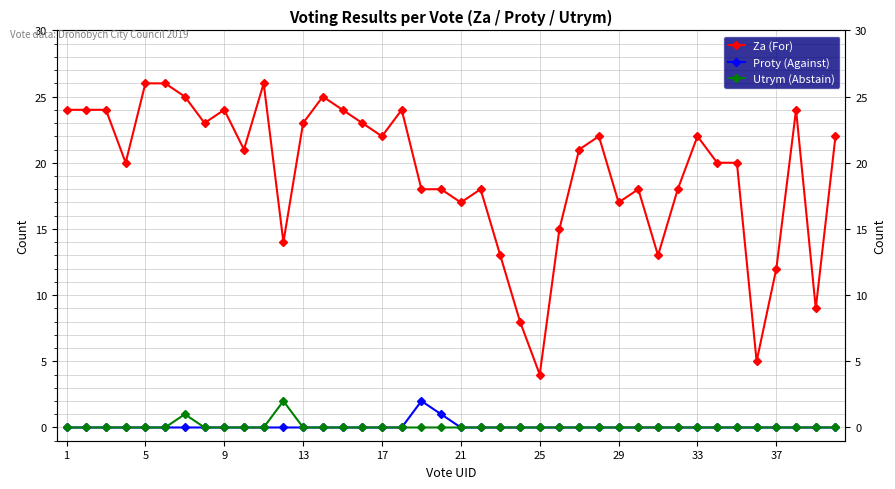

Which series has the widest spread of values?

Za (For)